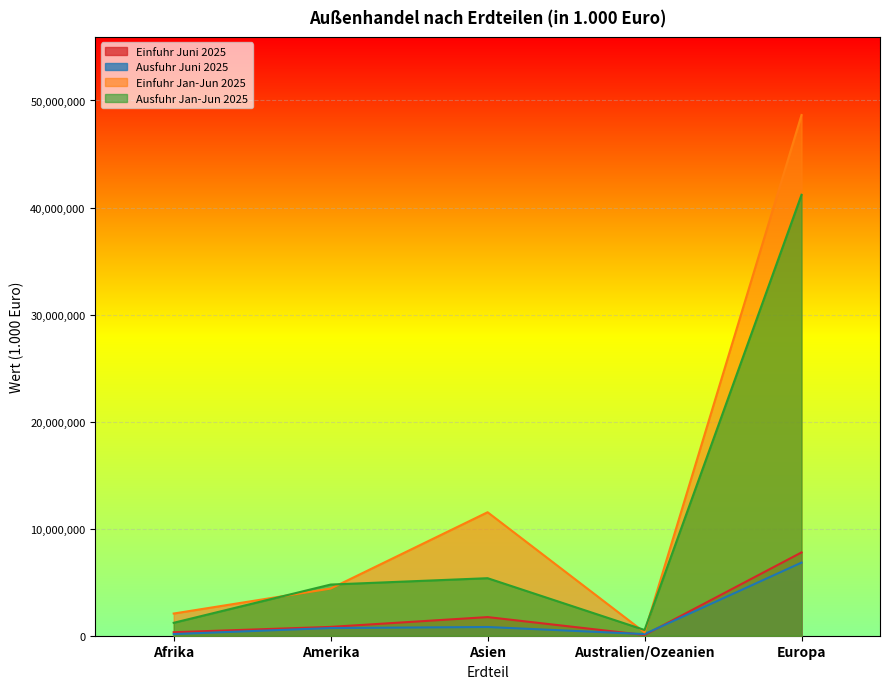

What is the value of the Ausfuhr Juni 2025 point at the 2nd from the left?

716478